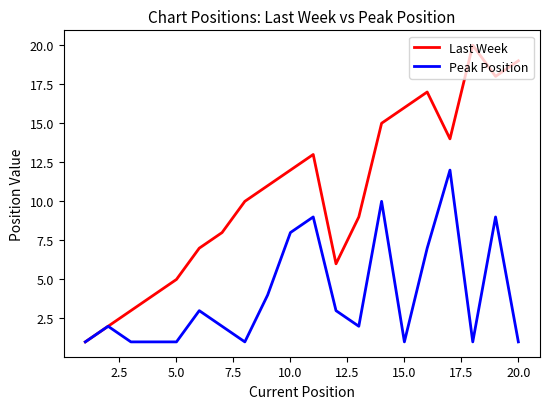

List the series in order of their peak value, highest first.

Last Week, Peak Position